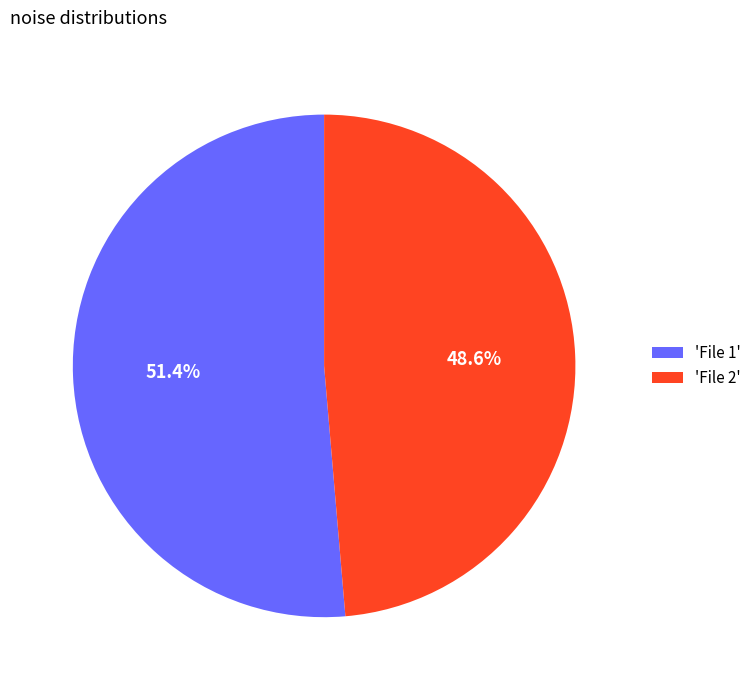

Which slice is the largest?

'File 1'